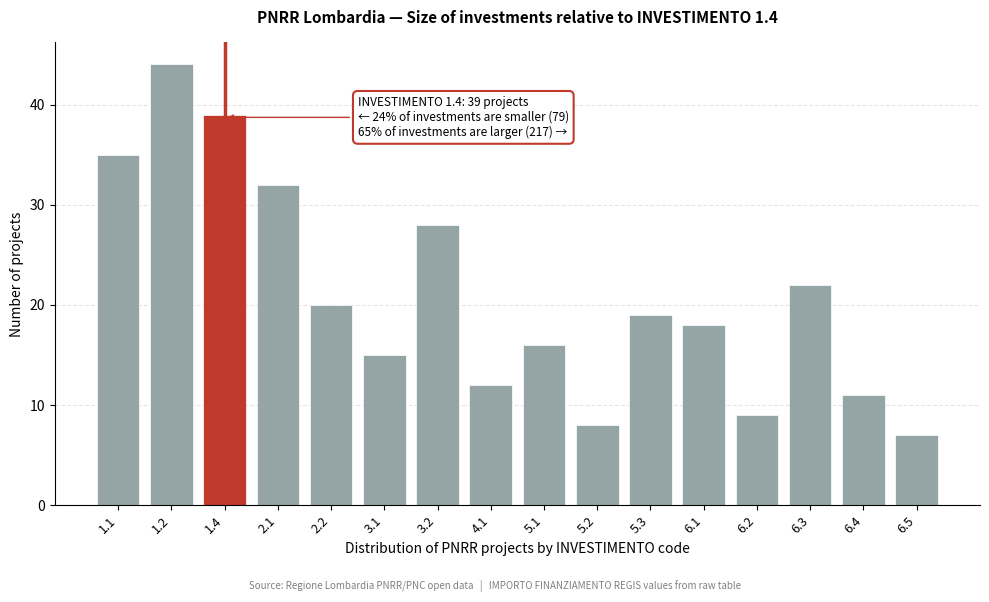

Reading left to right, list all the values displayed in this chart.

35	44	39	32	20	15	28	12	16	8	19	18	9	22	11	7